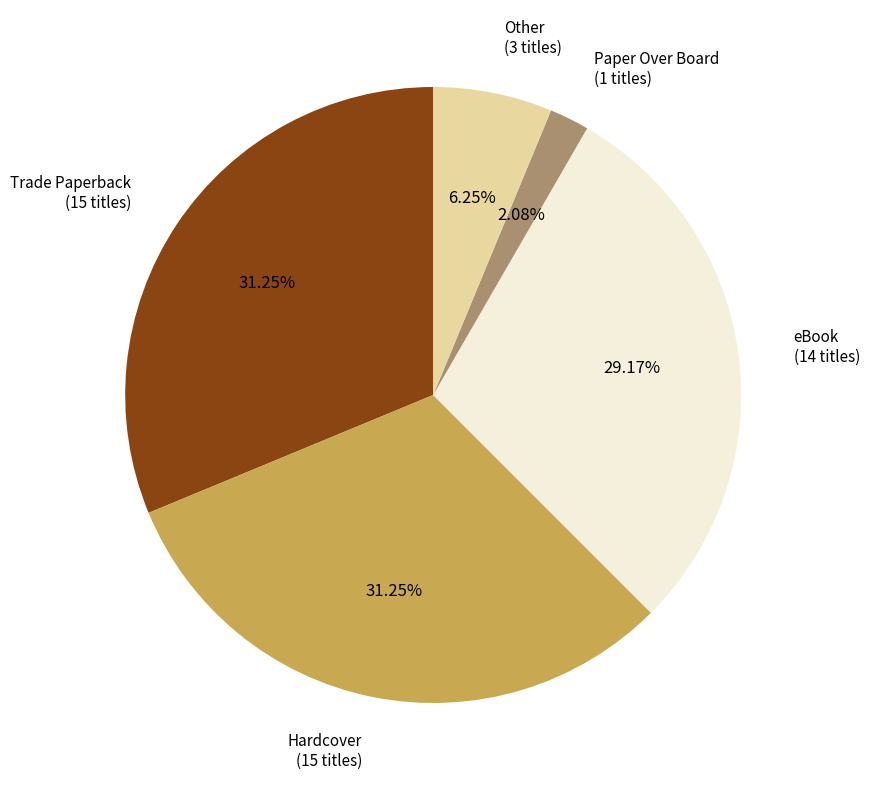

Which category has the smallest portion of the pie?

Paper Over Board